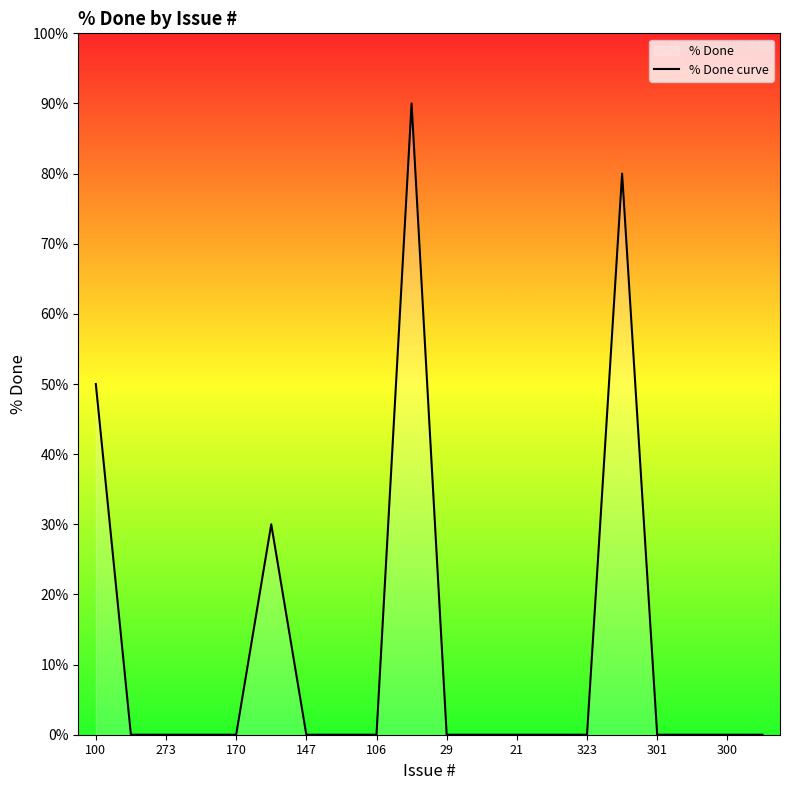

Where is the data nearest to the value 45?

100